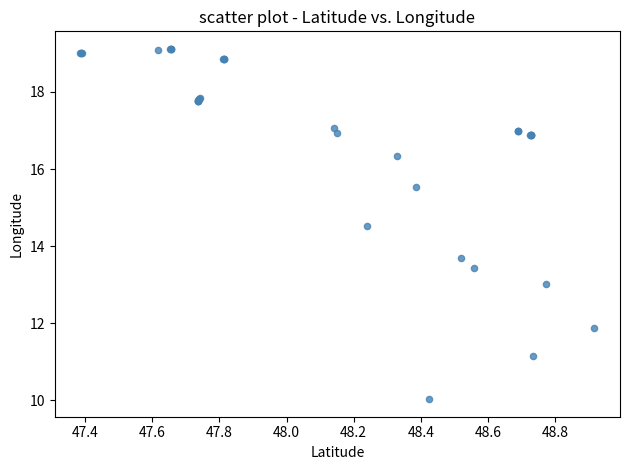

What Y value in the scatter plot is closest to 14?

13.7